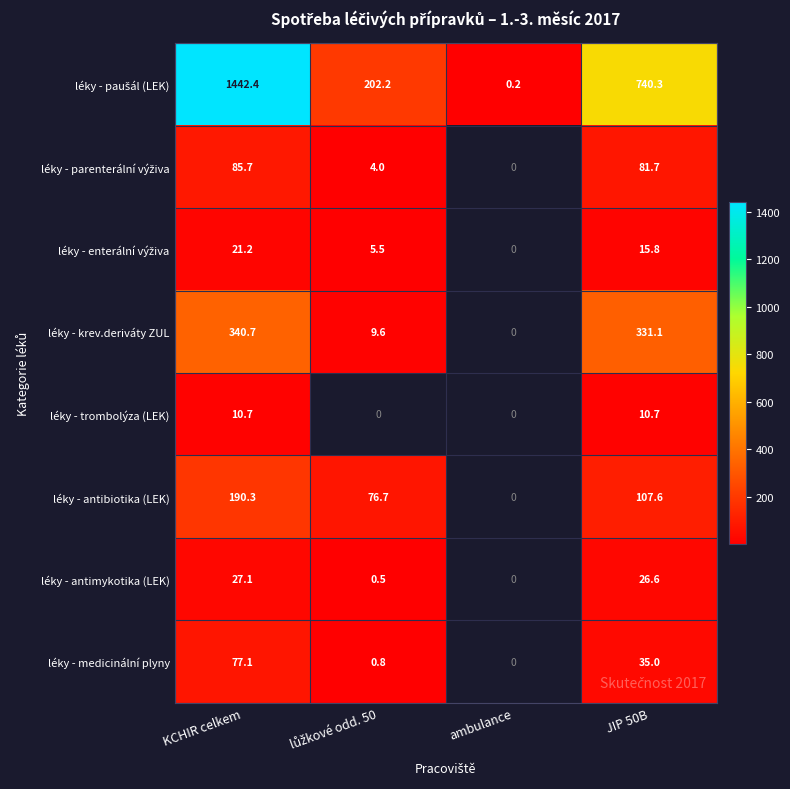

What is the difference between the léky - antimykotika (LEK) values at KCHIR celkem and JIP 50B?

0.5